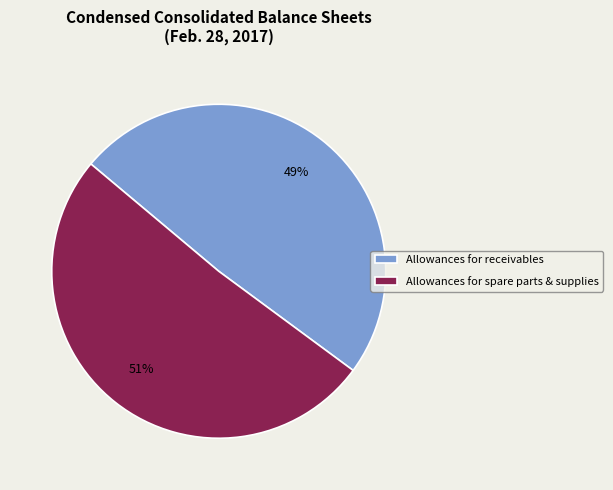

The Allowances for spare parts & supplies slice represents 39% of the pie. True or false?

False